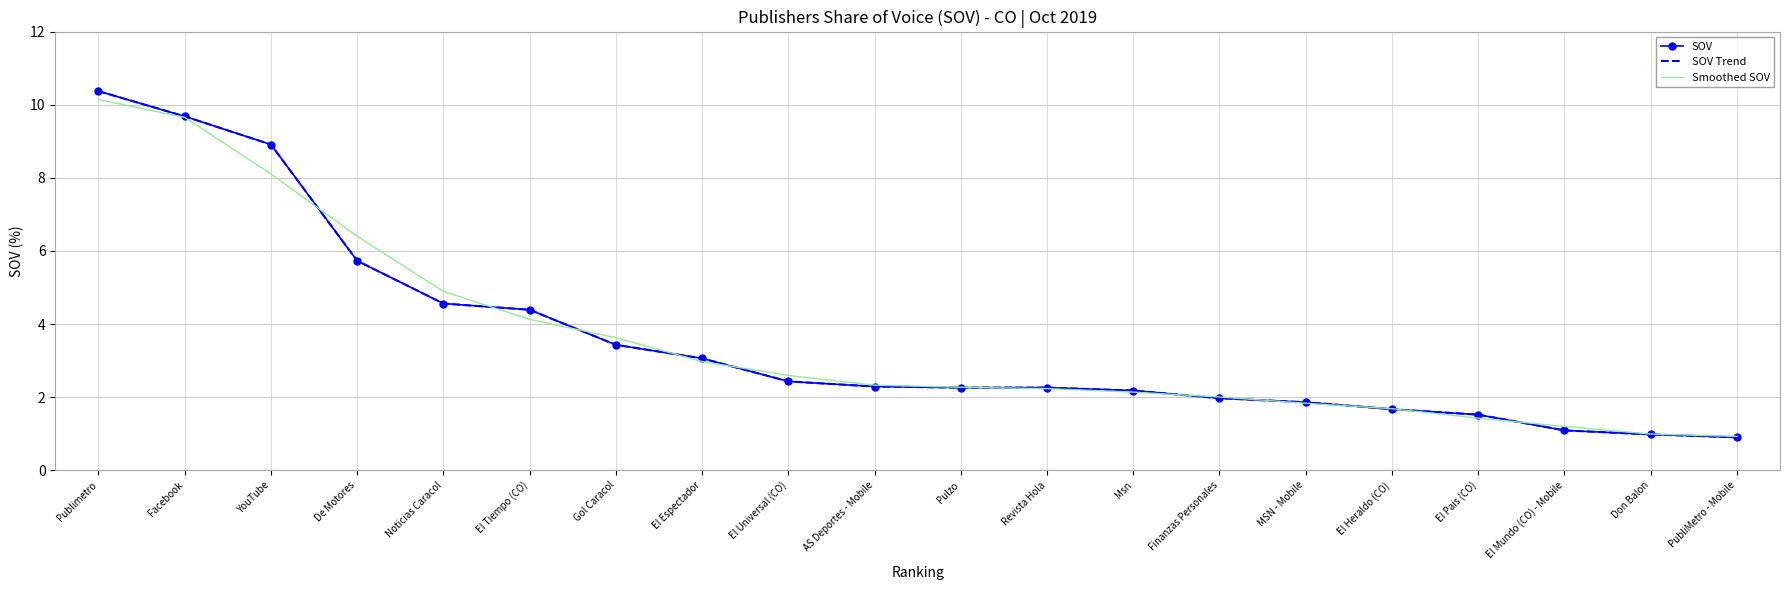

At which label does SOV reach its peak?

Publimetro